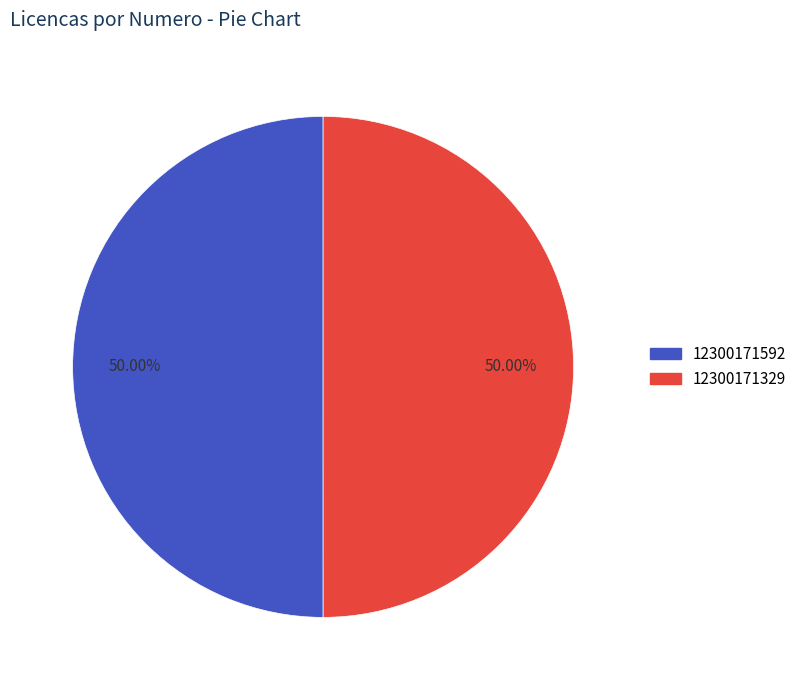

To the nearest percent, what percentage of the pie is 12300171329?

50%